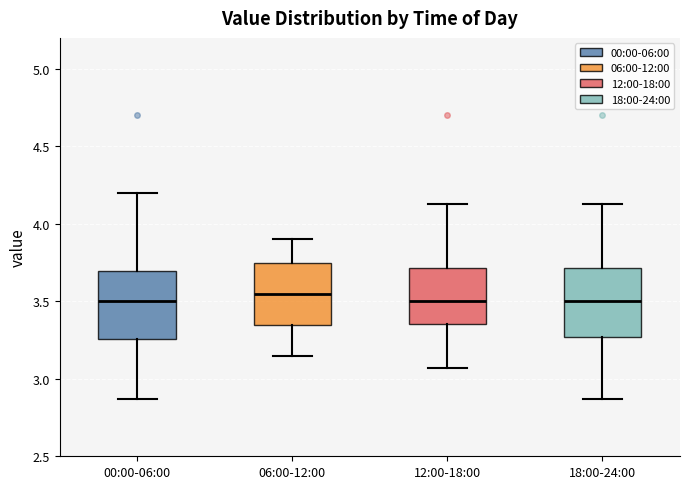

Where is the upper edge of the box for 00:00-06:00 on the y-axis? The values are not printed on the chart, so give them approximately, as read against the axis.

3.70